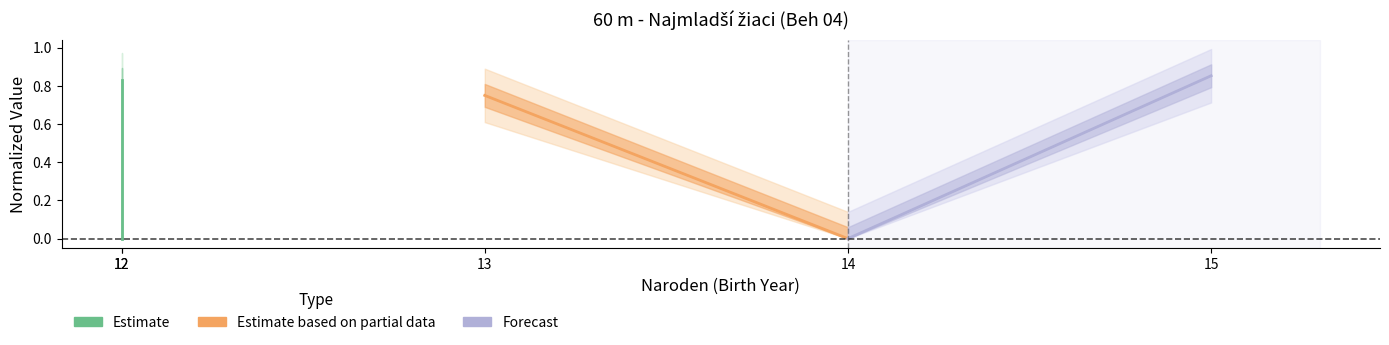

True or false: Estimate based on partial data has a value of 0.3 at 13.

False